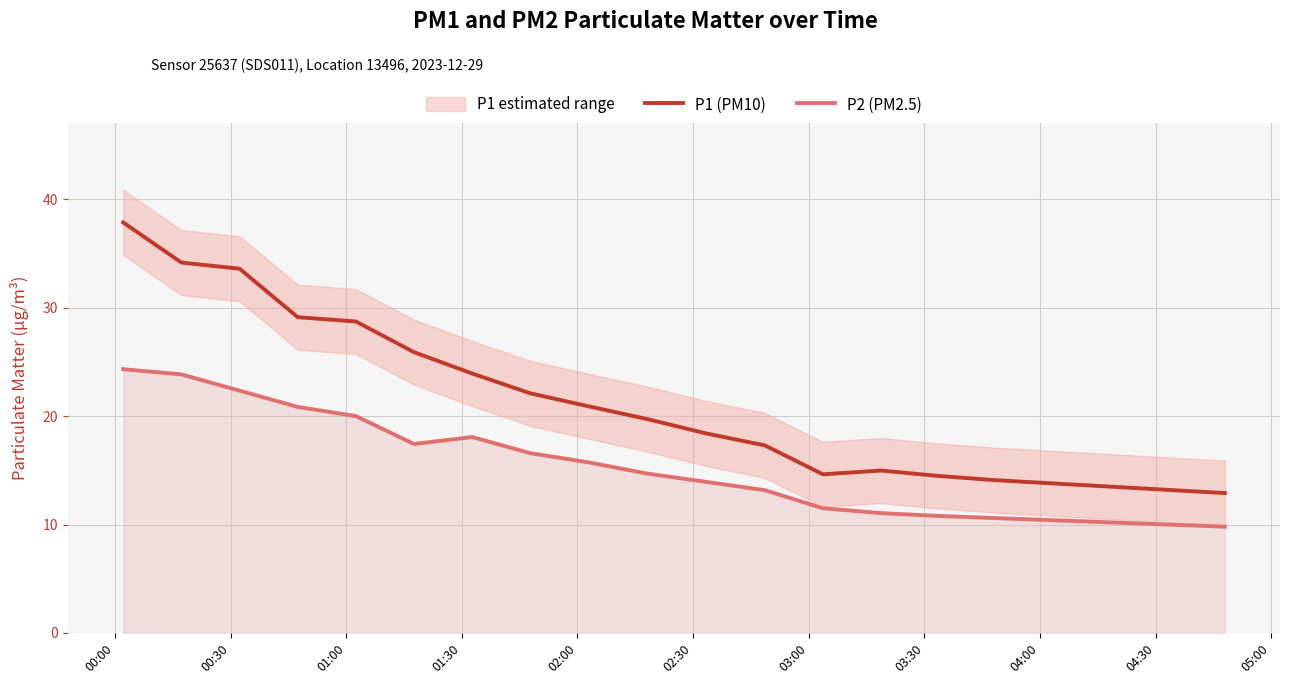

What is the highest value of the P2 (PM2.5) series?

24.3